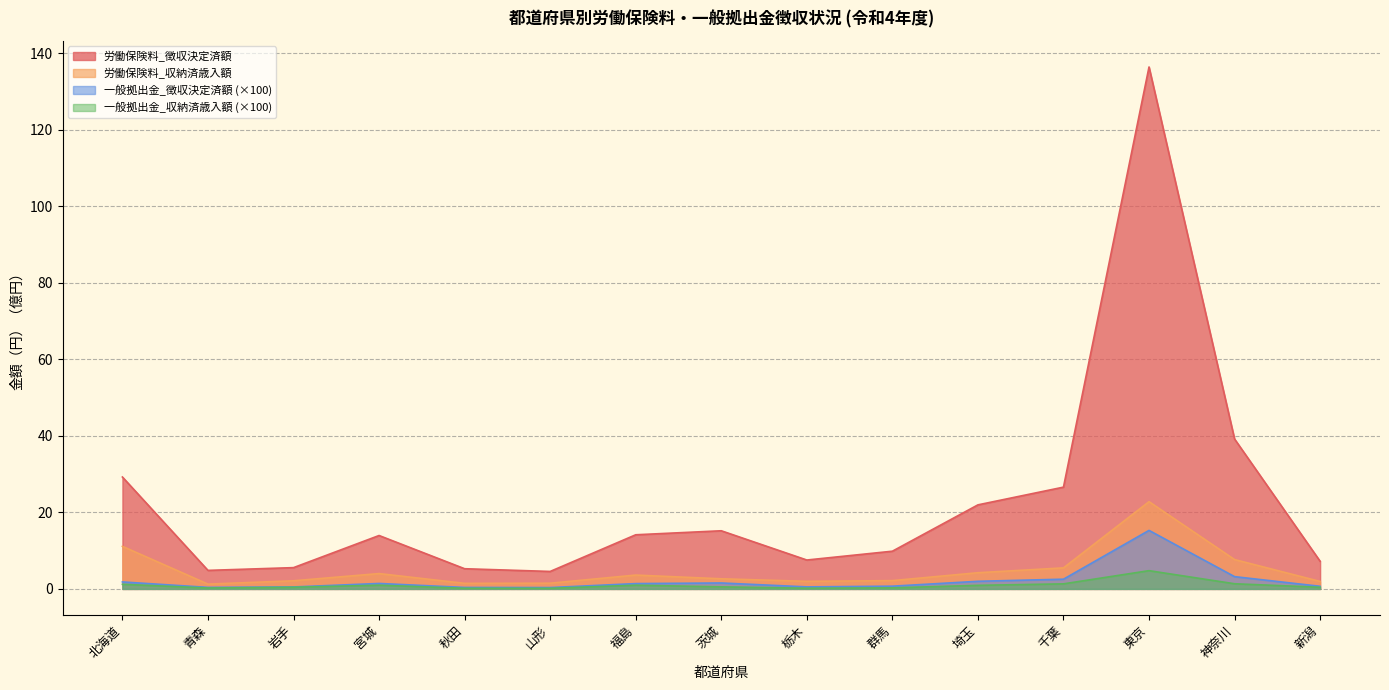

What is the difference between the maximum and second lowest values in the 労働保険料_徴収決定済額 series?

131.5